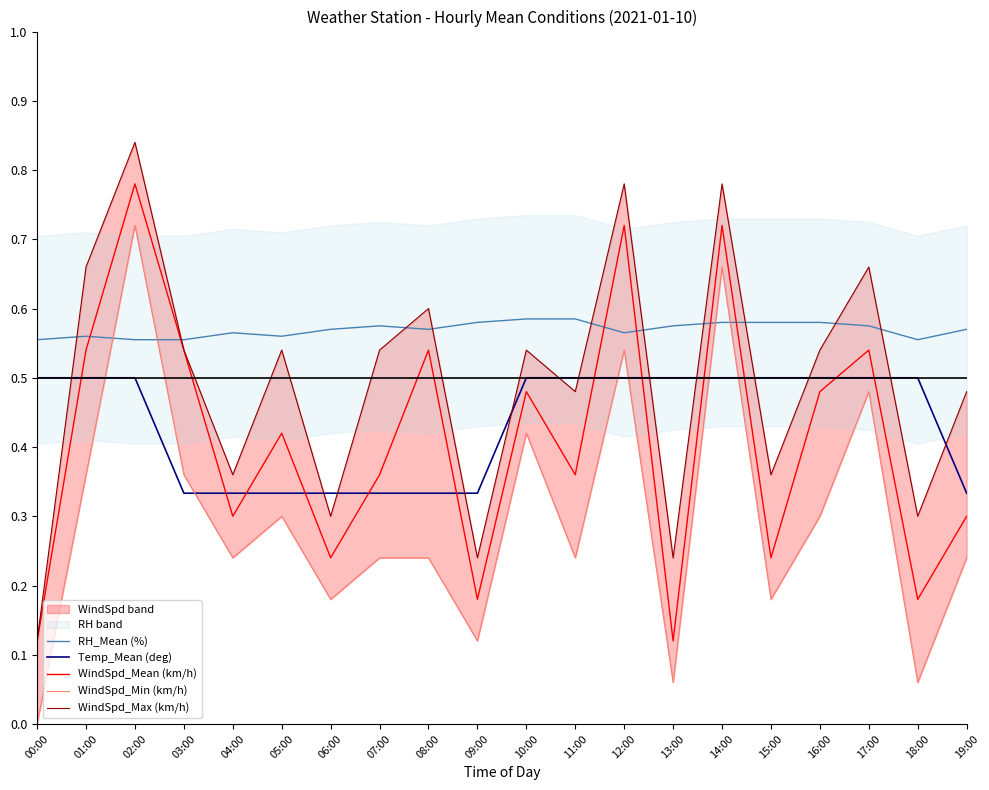

At which category is the sum across all series the highest?

02:00